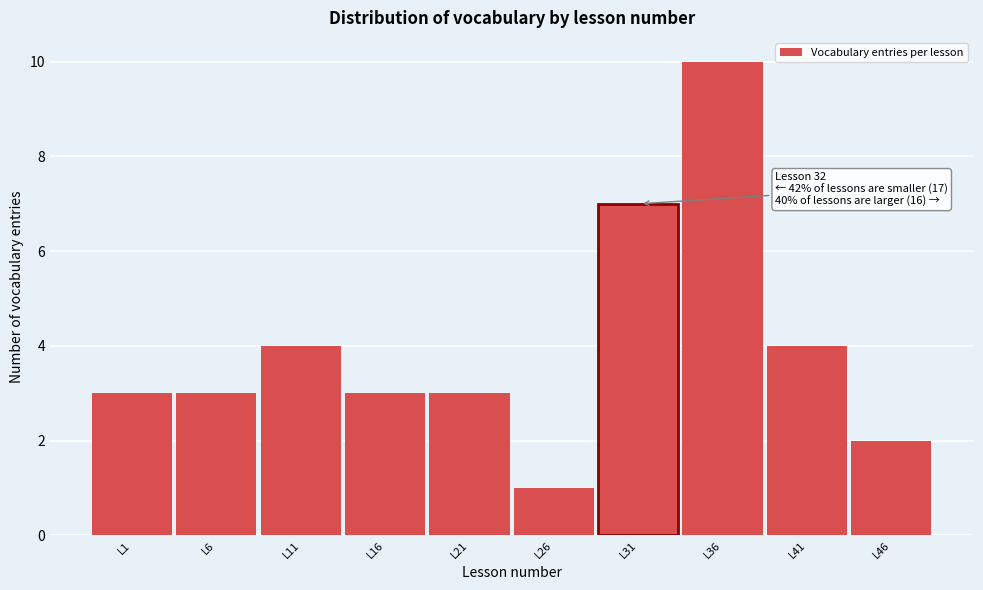

Reading left to right, list all the values displayed in this chart.

3	3	4	3	3	1	7	10	4	2